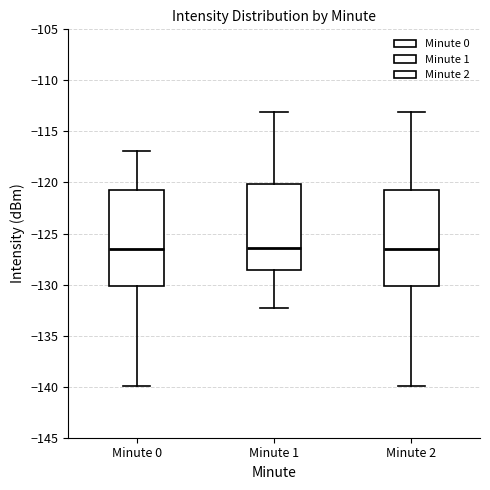

Where does the median line of the box for Minute 0 sit on the y-axis? The values are not printed on the chart, so give them approximately, as read against the axis.

-126.5